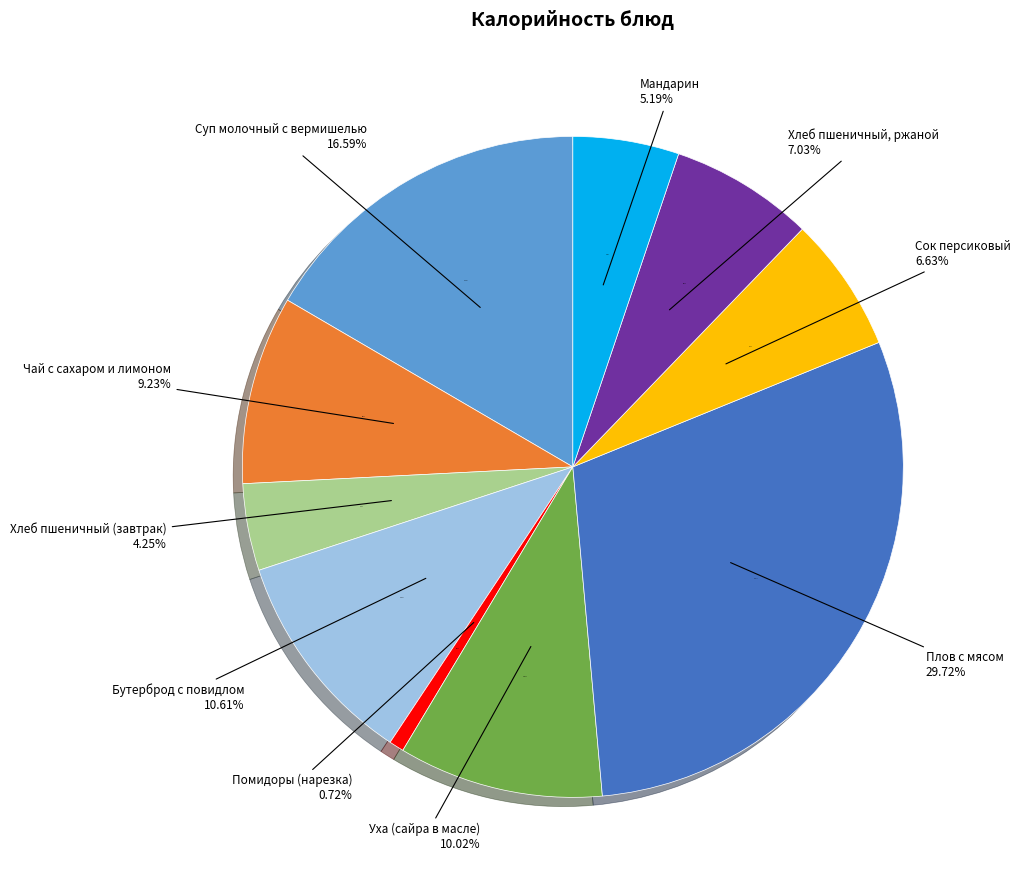

To the nearest percent, what portion does Хлеб пшеничный (завтрак) represent?

4%